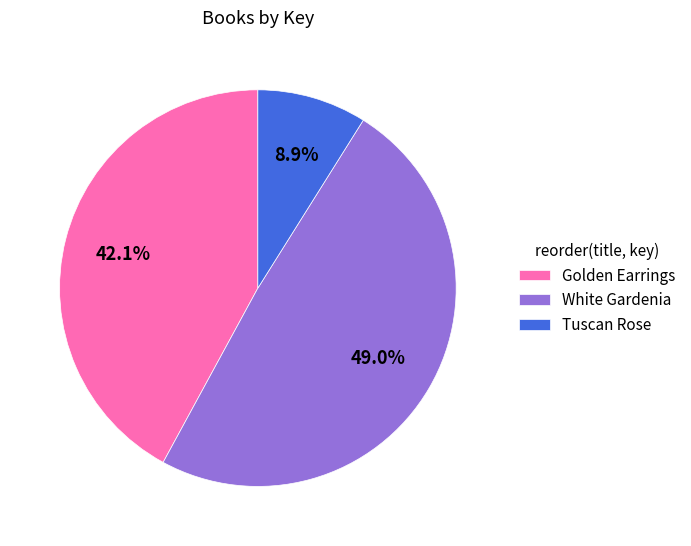

Does Tuscan Rose represent more than half of the total?

No